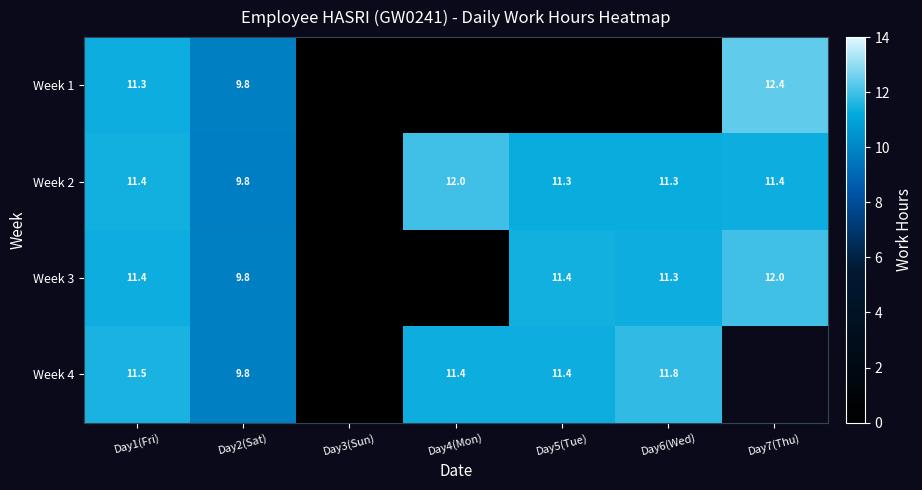

At how many categories does at least one series exceed 0?

6